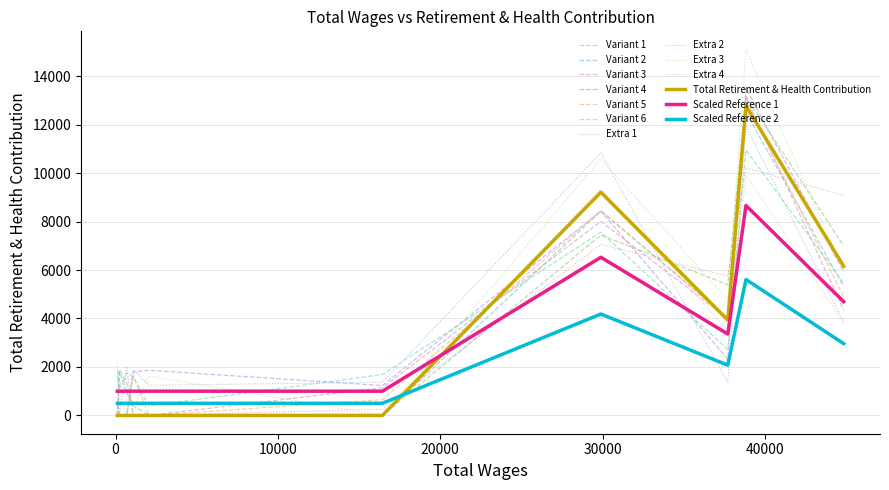

How many lines are shown in the chart?

13